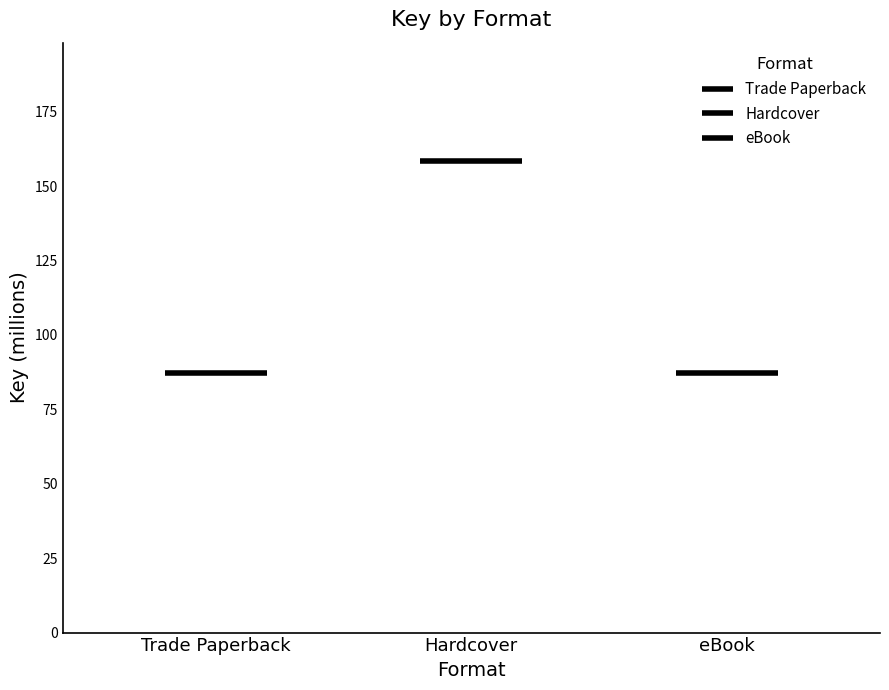

Which category has the lowest value in the eBook series?

Trade Paperback